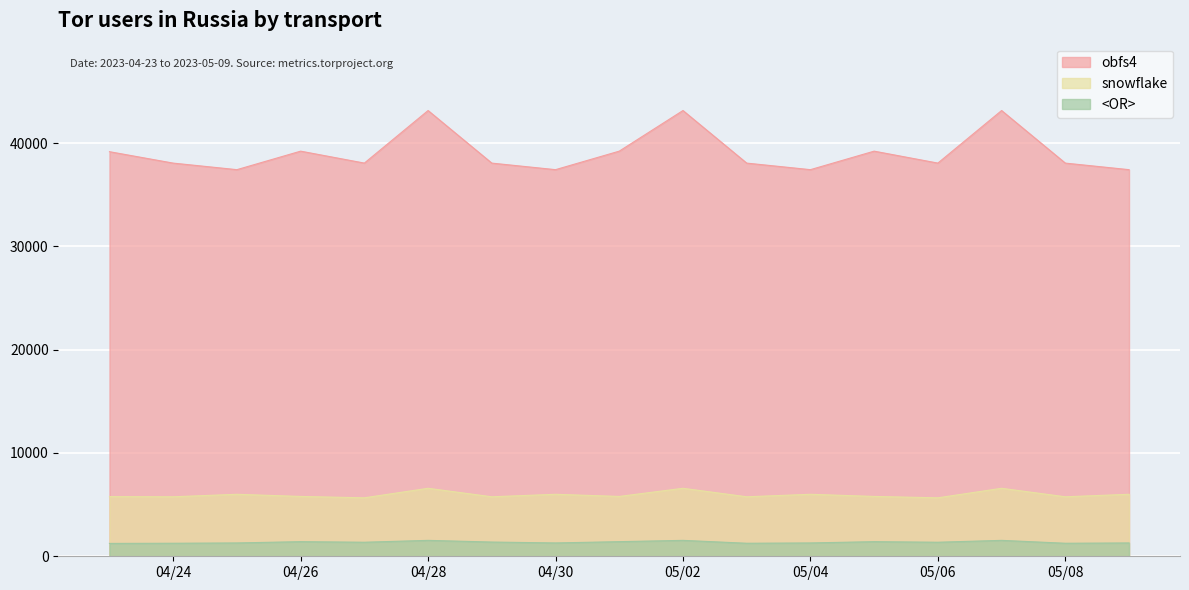

The value of snowflake at 2023-05-09 is 9385. True or false?

False